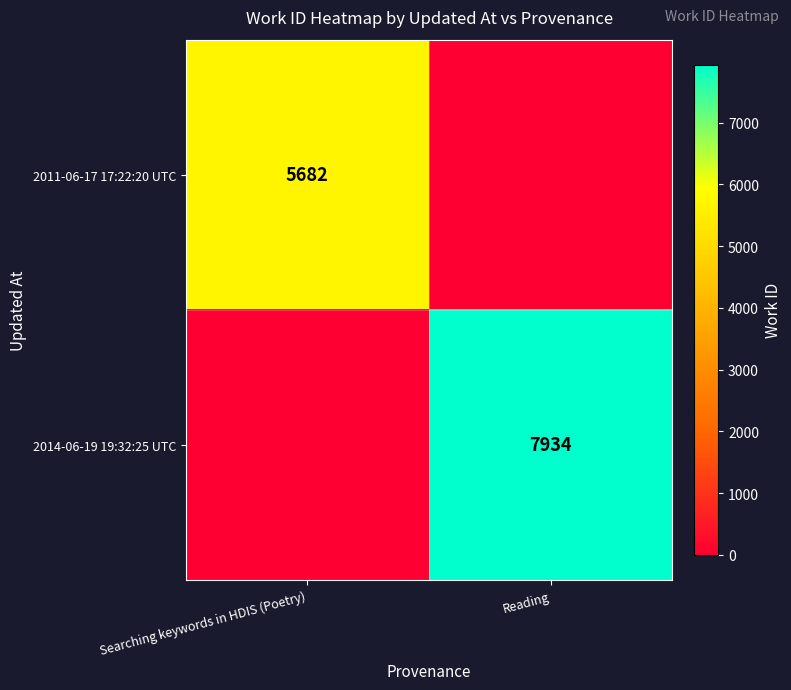

The 2014-06-19 19:32:25 UTC series shows 7934 at Reading. True or false?

True